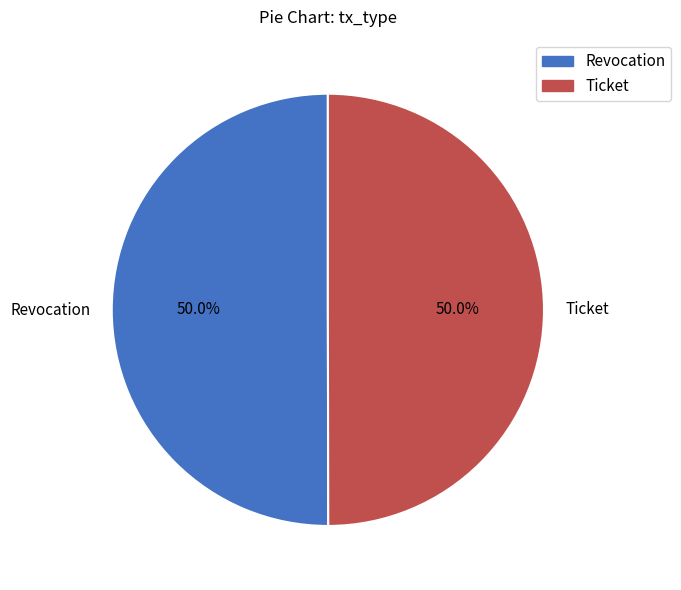

Is it true that Ticket is 50% of the pie?

True